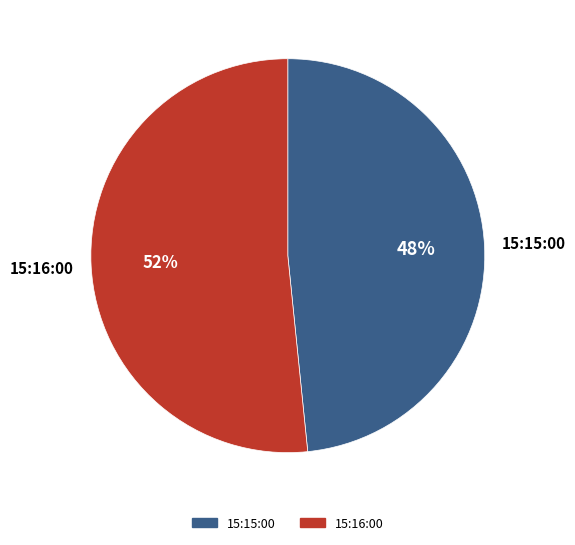

What is the ratio of the value at 15:15:00 to the value at 15:16:00?

0.9